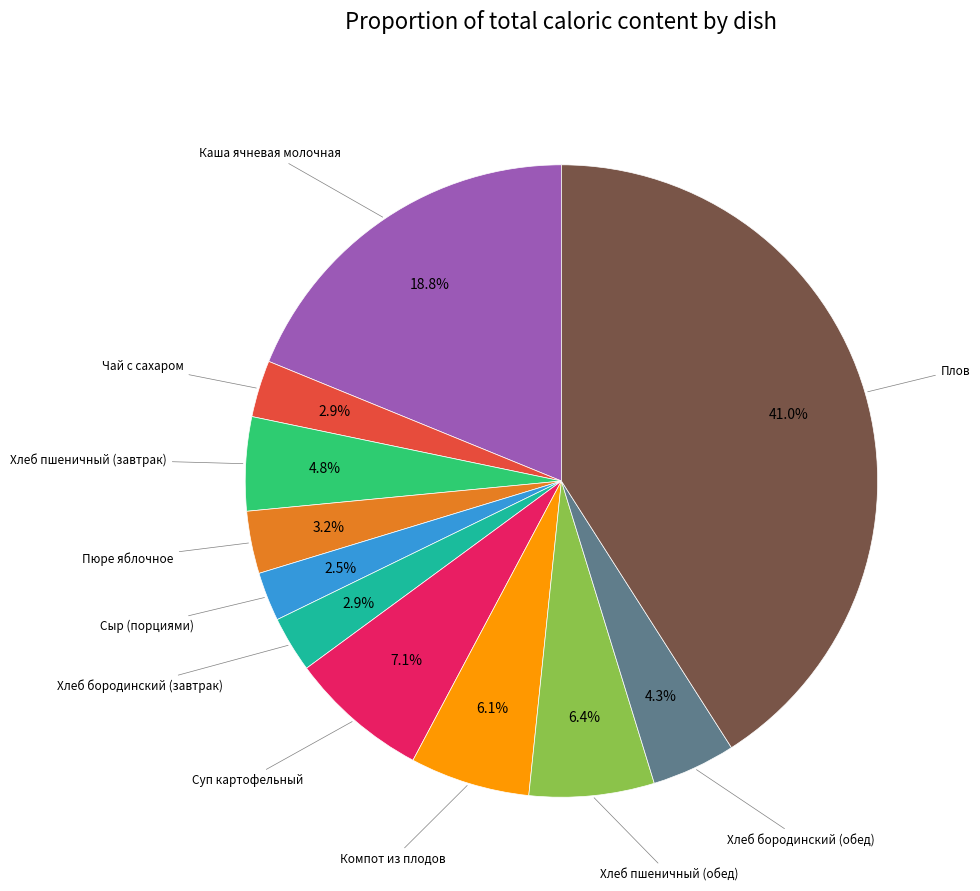

What is the largest slice in the pie chart?

Плов